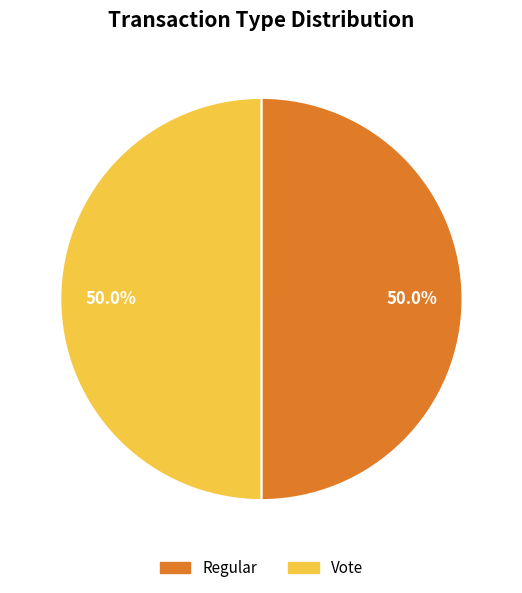

Approximately how many times larger is the value at Vote compared to Regular?

1.0